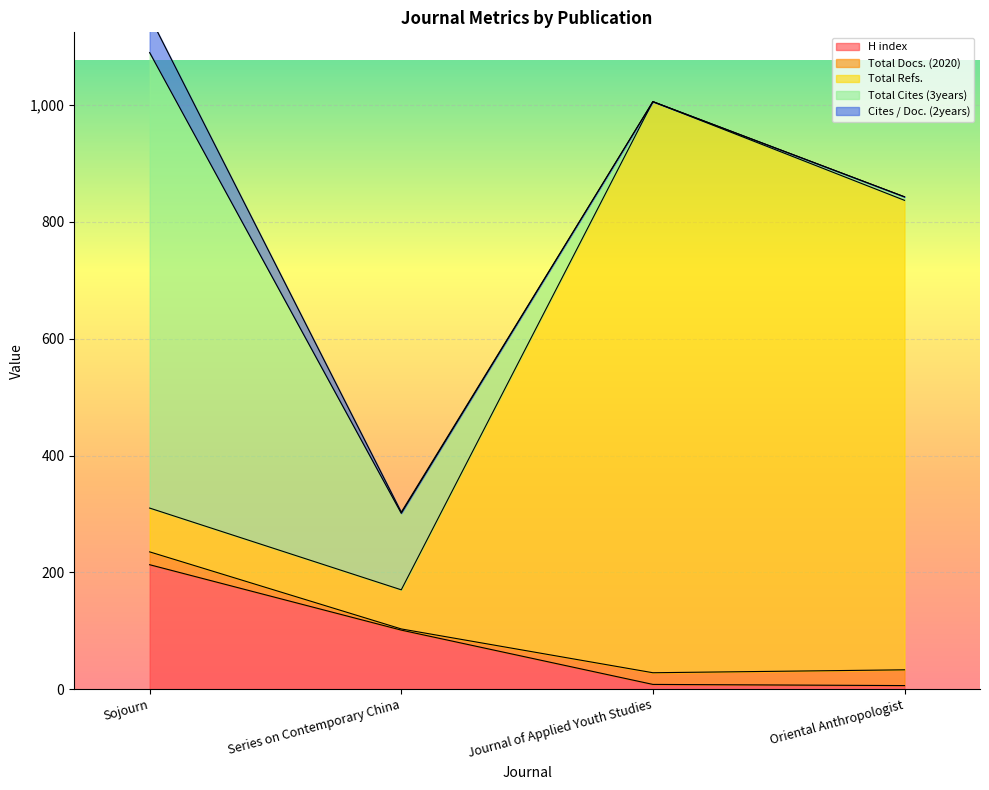

Which has a higher value, Series on Contemporary China or Sojourn?

Sojourn